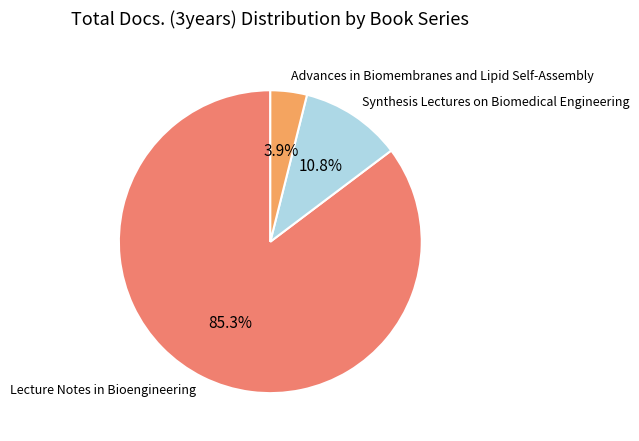

To the nearest percent, what is the combined percentage of Synthesis Lectures on Biomedical Engineering and Lecture Notes in Bioengineering?

96%